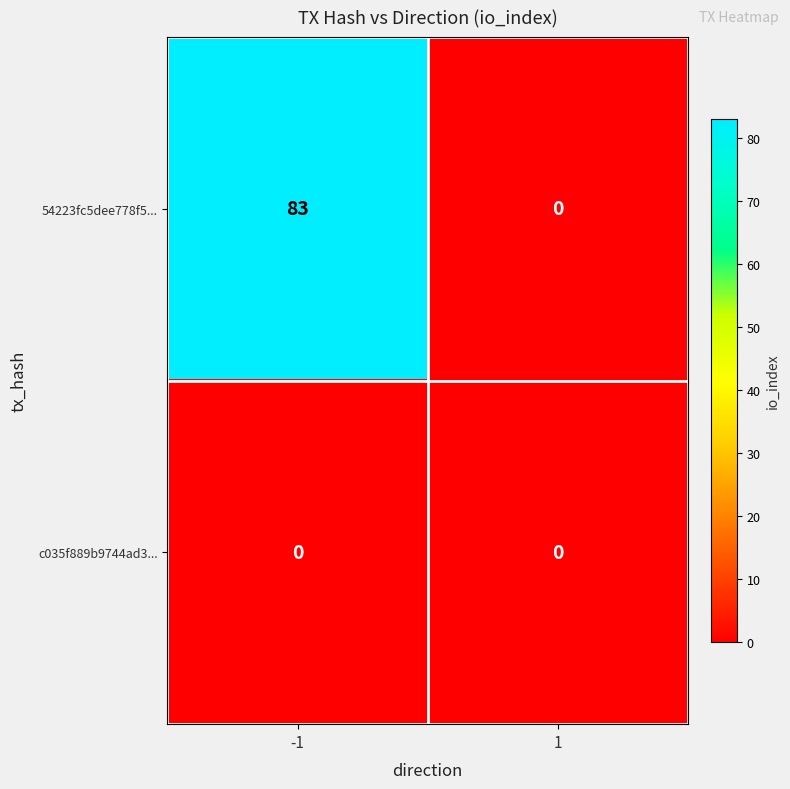

The value of 54223fc5dee778f5... at 1 is 0. True or false?

True